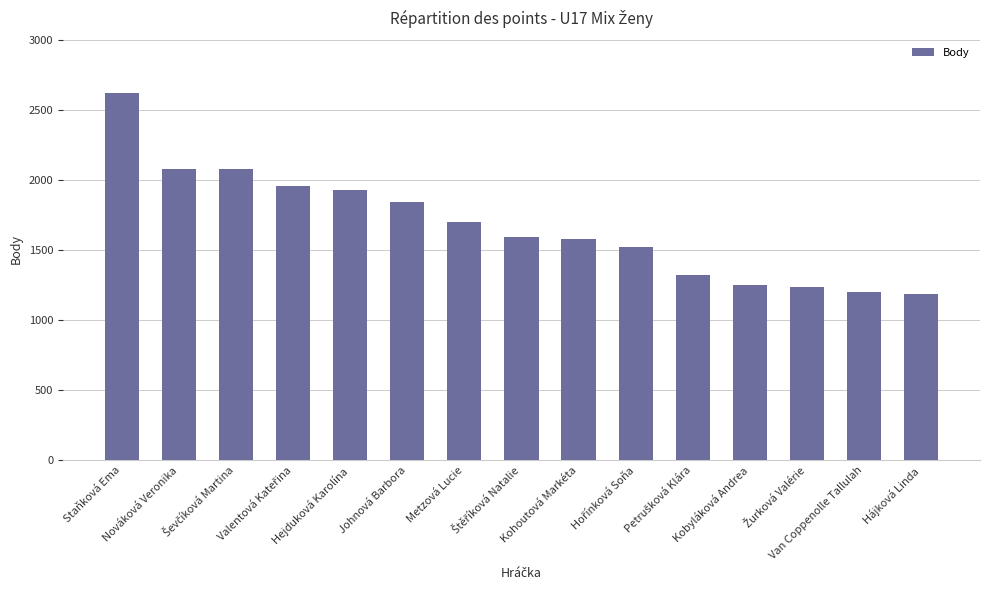

How many data points are less than 1590?

7